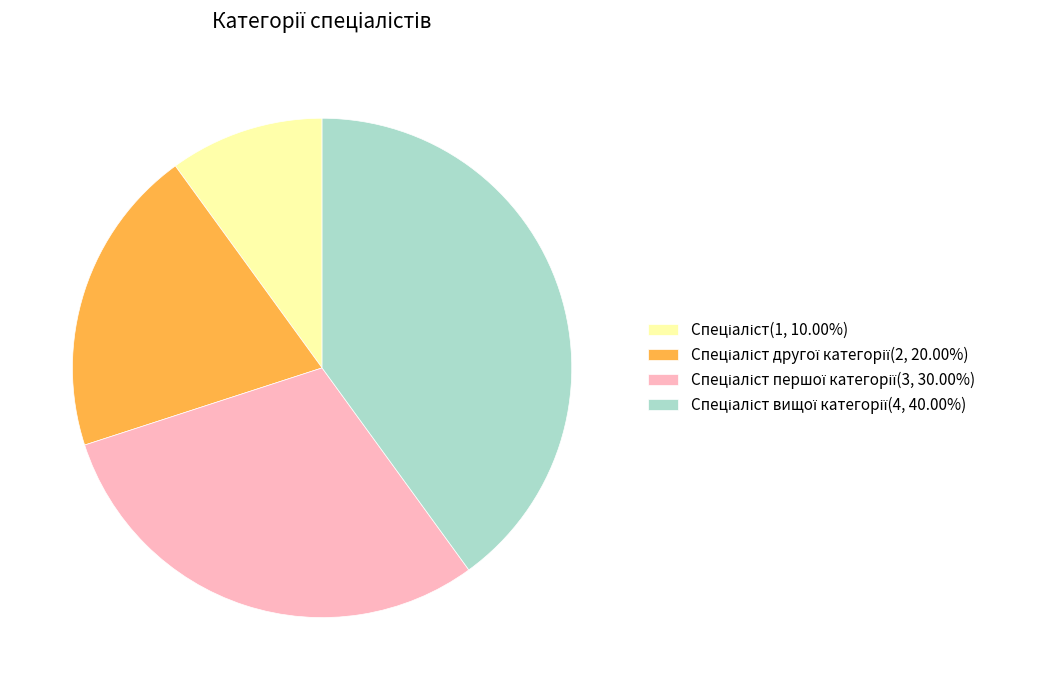

Is there any slice that represents more than half of the pie?

No